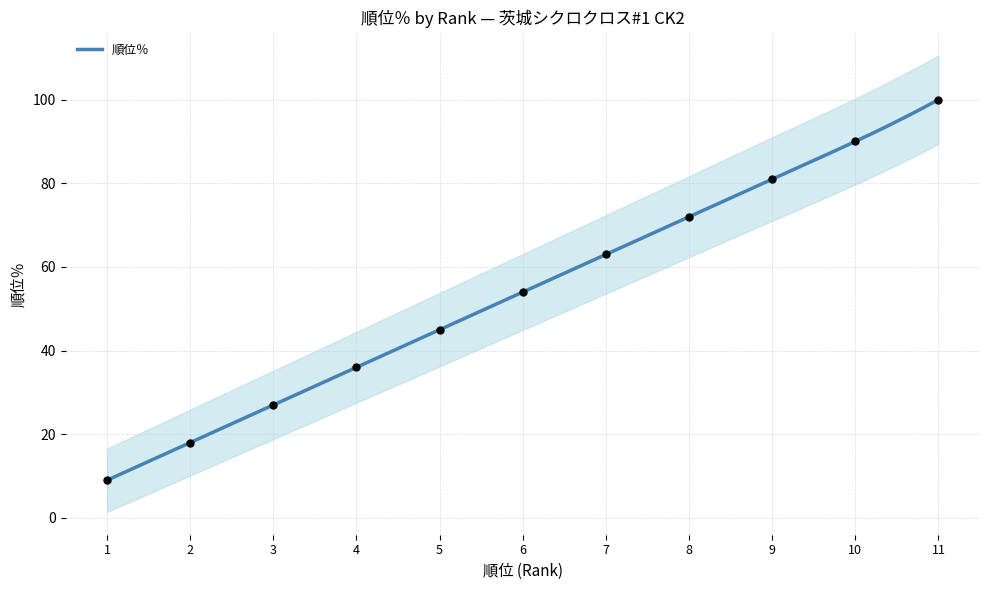

What is the change in value from 4 to 10?

+54